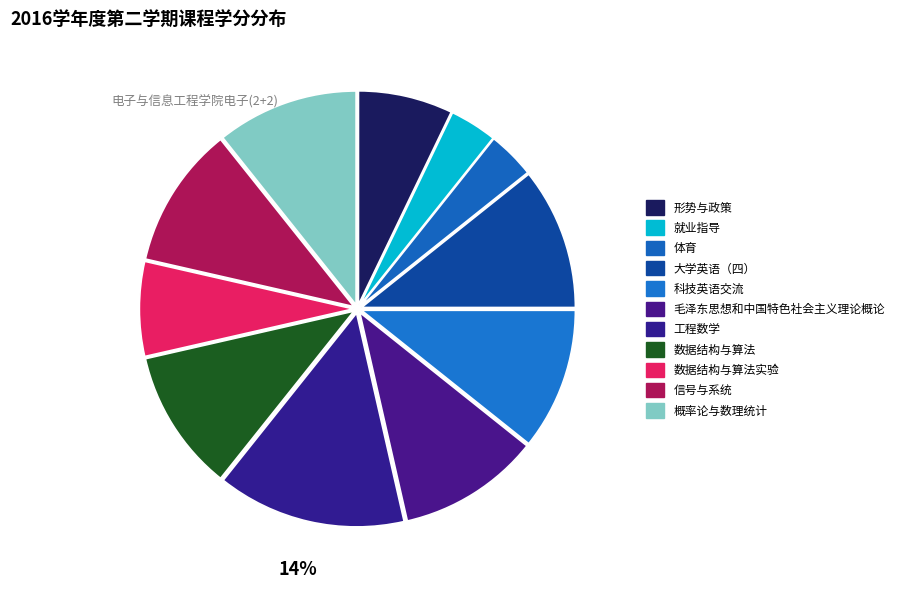

How many slices are in this pie chart?

11